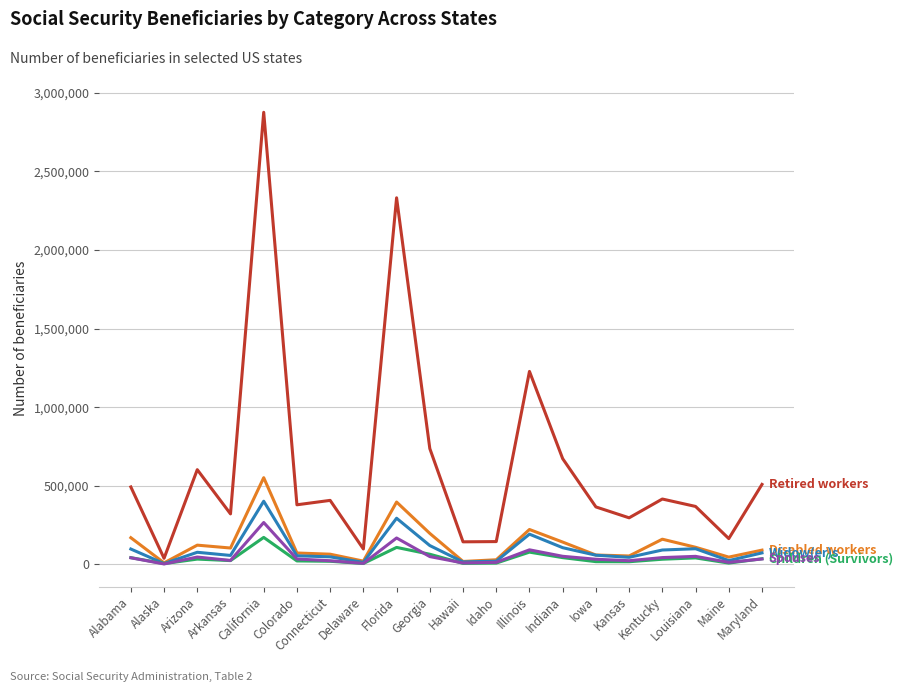

What is the greatest value displayed?

2875626